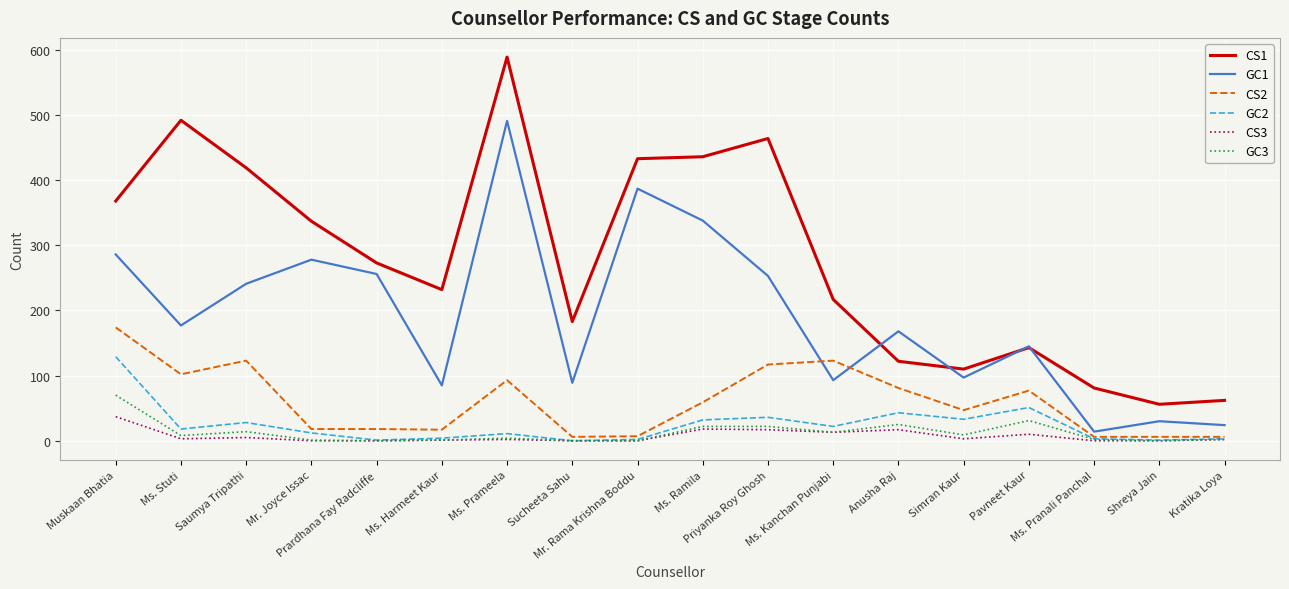

Which series has the largest range (max minus min)?

CS1